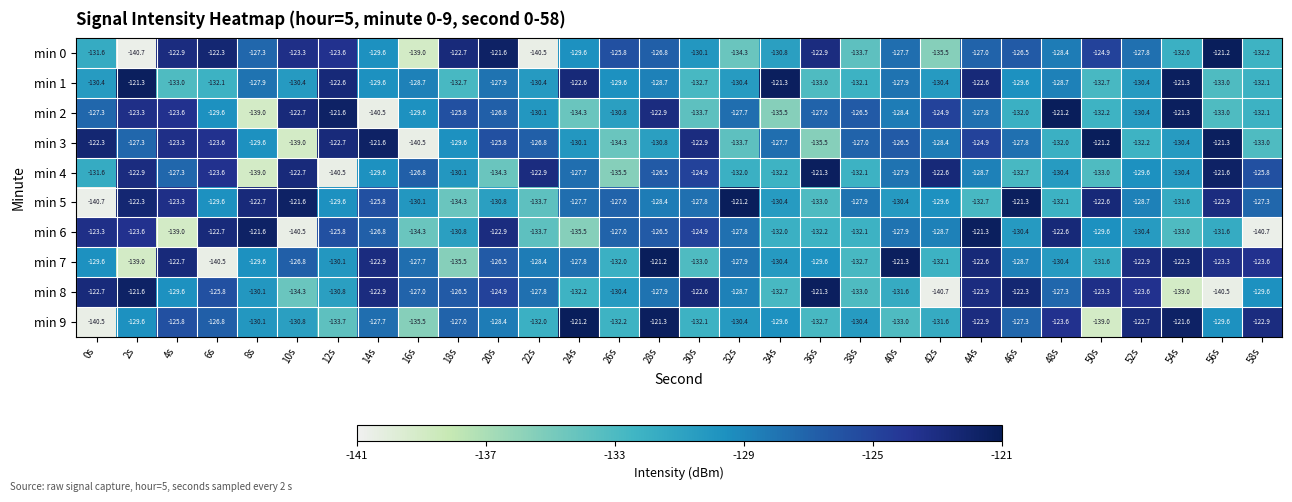

At which label is min 5 closest to -130?

16s